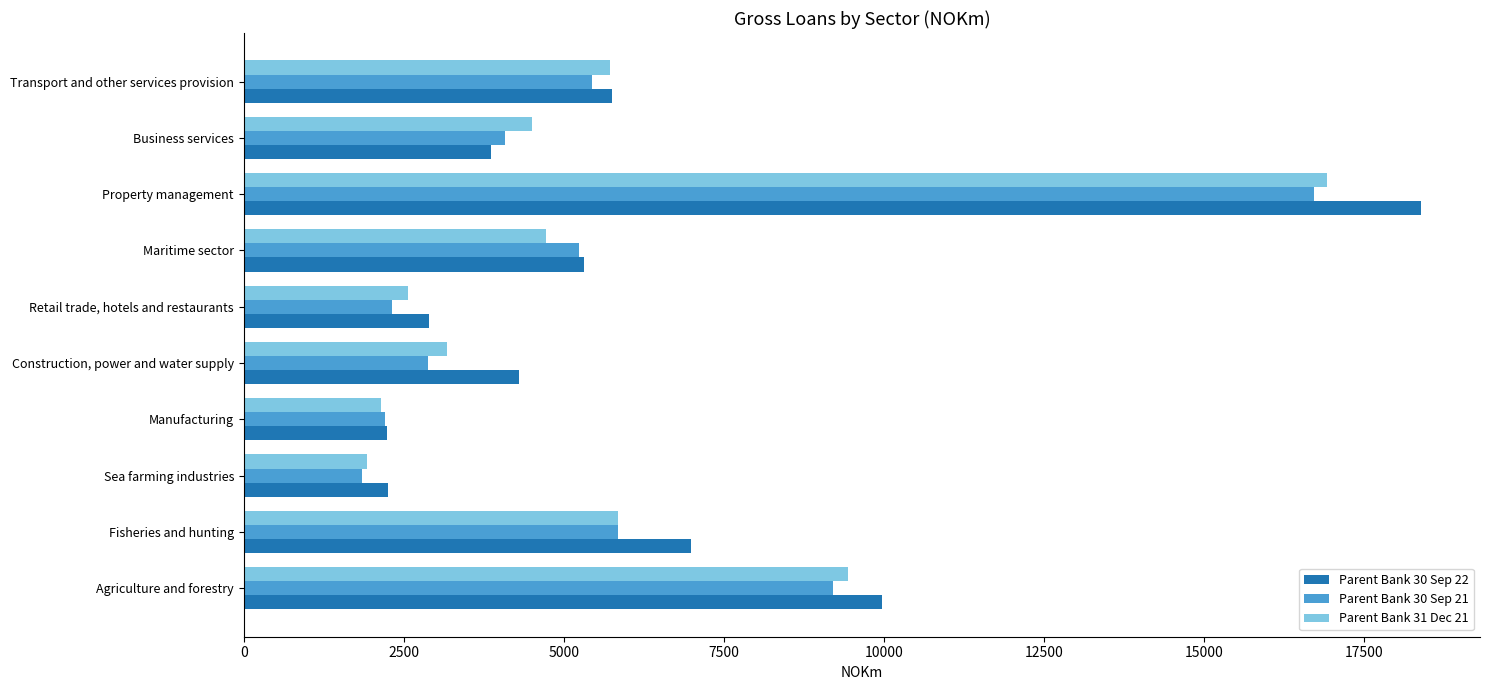

What is the total value across all series at Property management?

52040